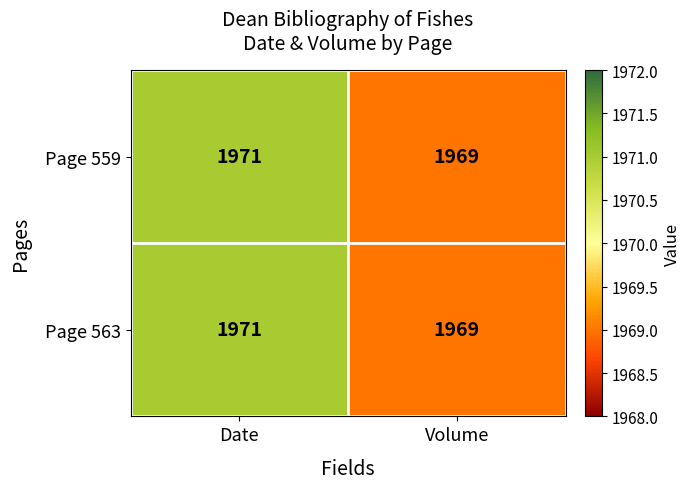

Is it true that Page 559 equals 3087 at Date?

False